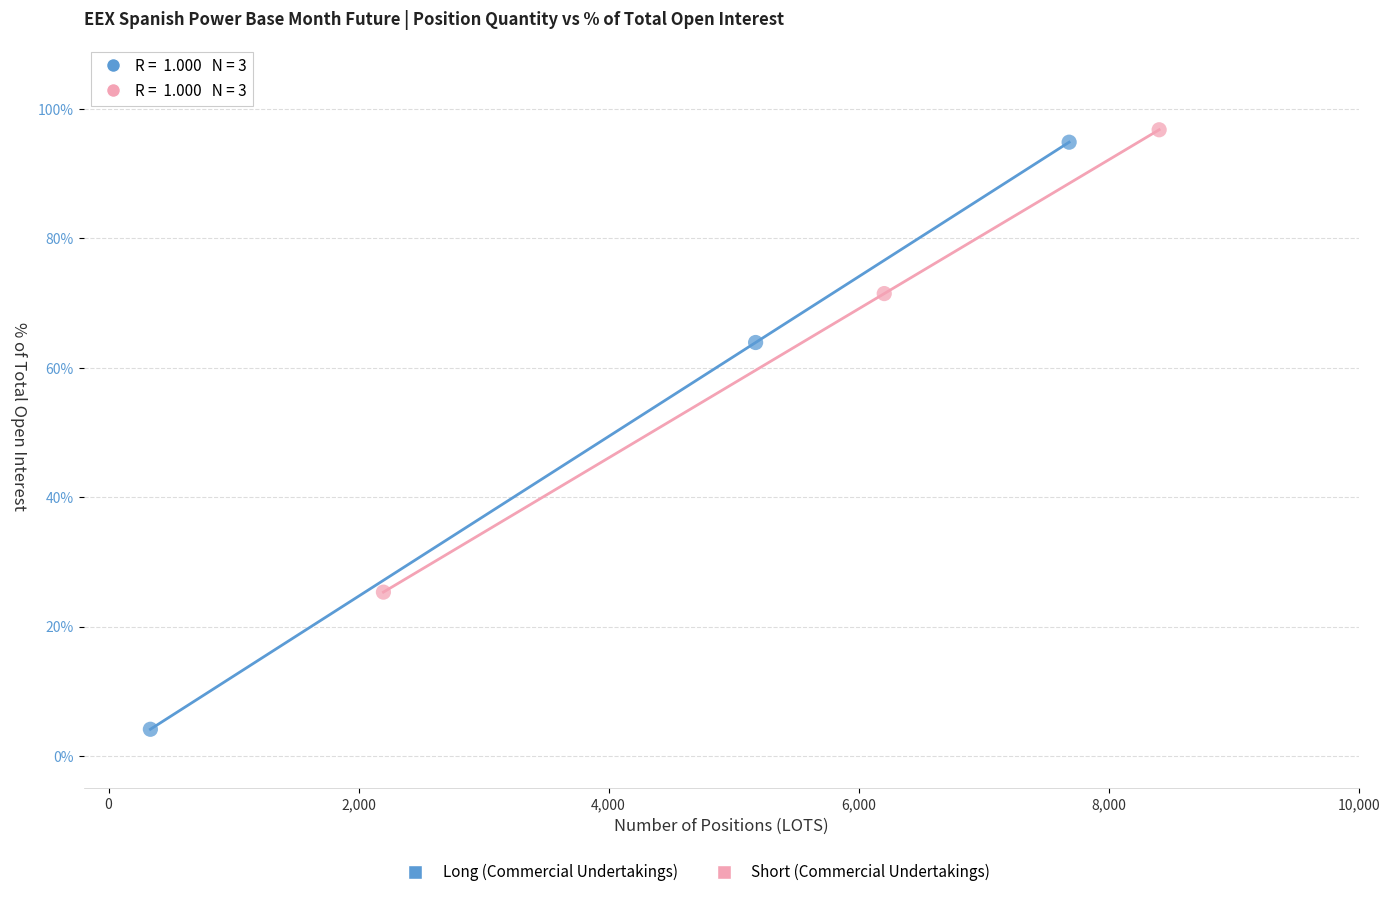

Which series contains the lowest Y value?

Long (Commercial Undertakings)